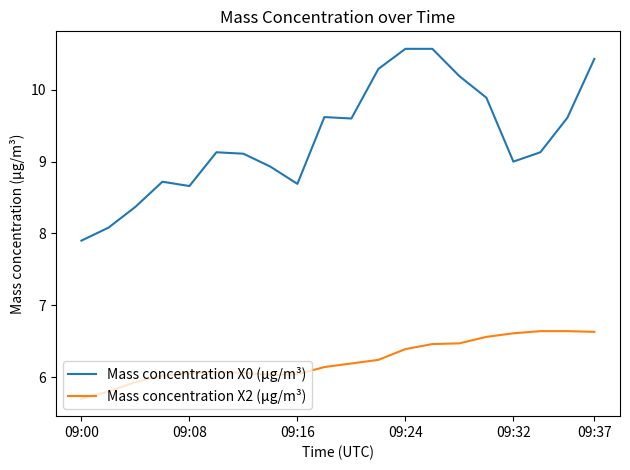

True or false: Mass concentration X2 (μg/m³) and Mass concentration X0 (μg/m³) intersect in this chart.

False